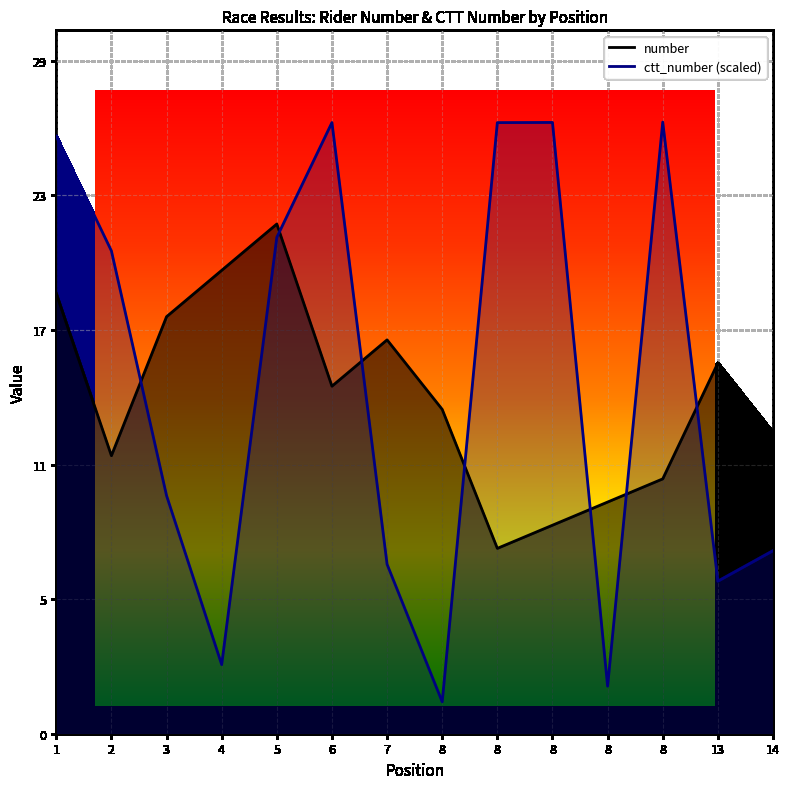

Read the number value at 14.

13.0